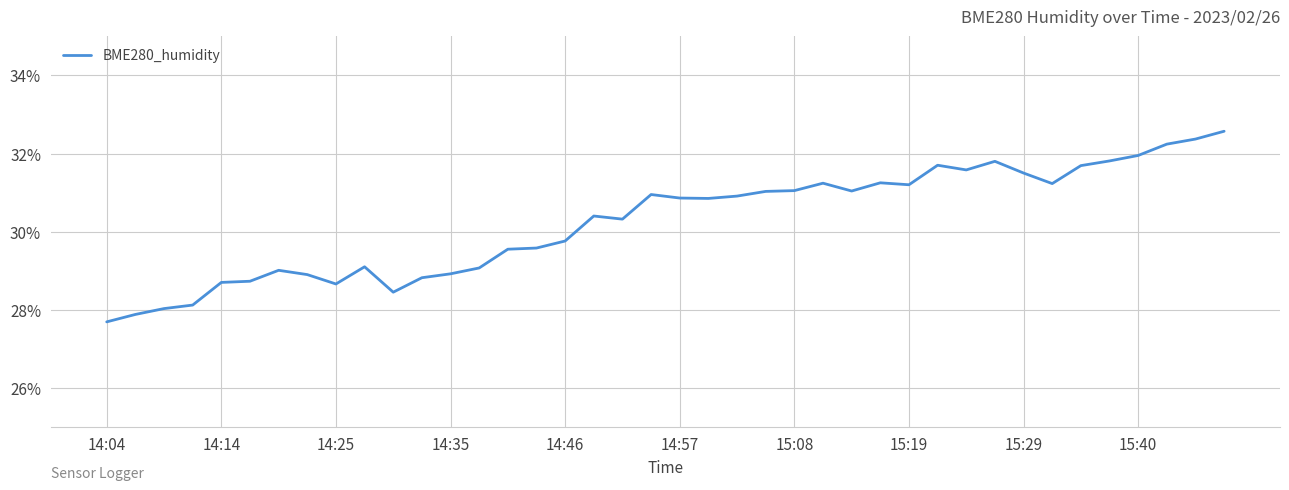

What is the maximum value shown in the chart?

32.6